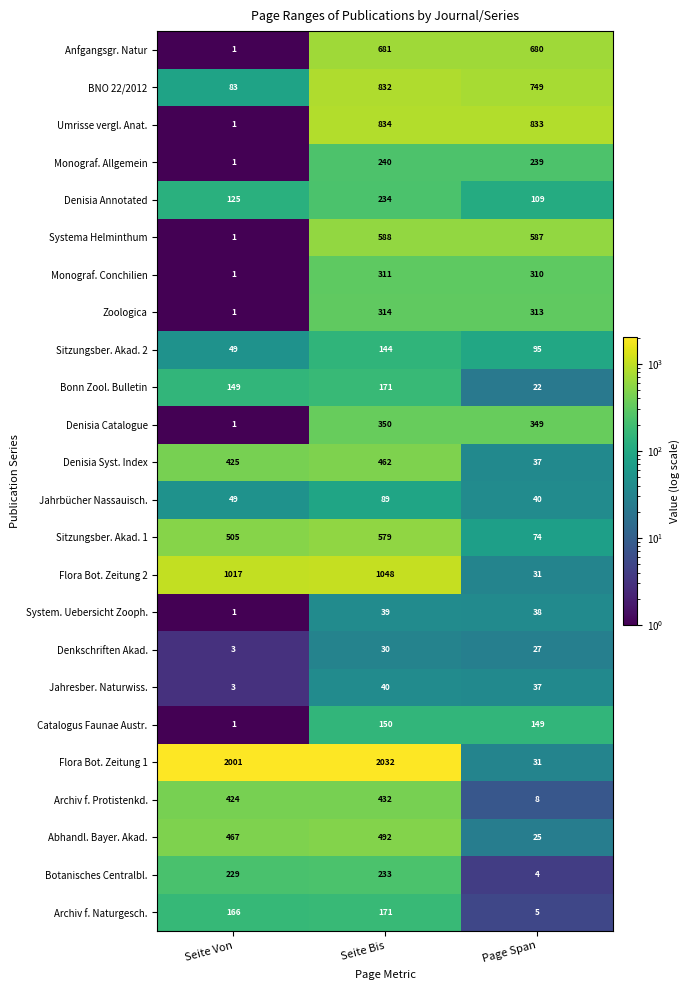

The value of Monograf. Allgemein at Seite Bis is 240. True or false?

True